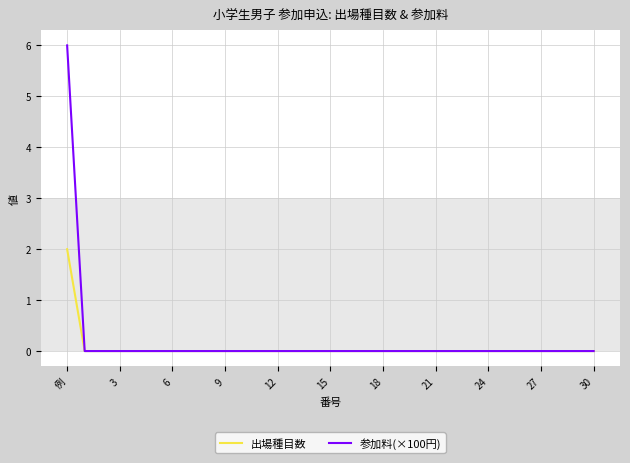

What is the maximum value for 出場種目数?

2